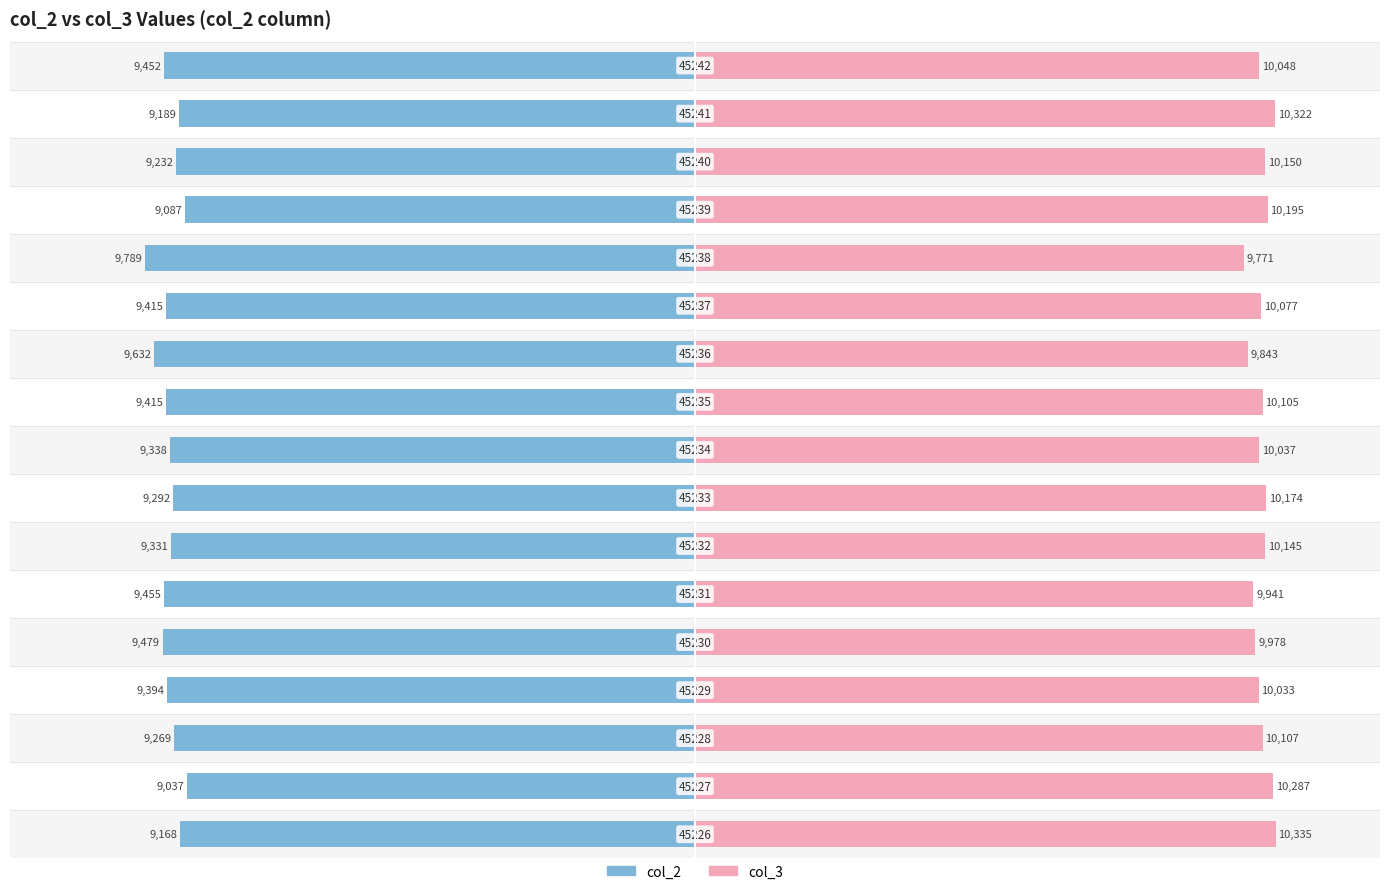

Are the bars horizontal?

Yes